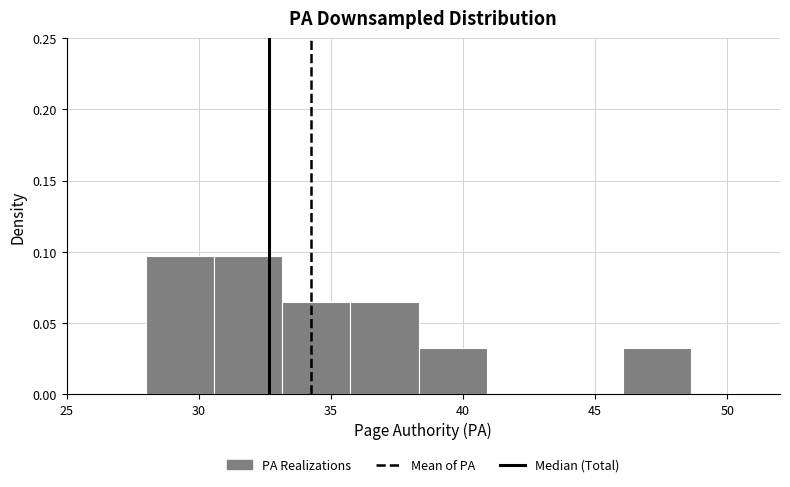

What is the height of the bar covering 35.5 to 38.5 on the x-axis? Neither the bar edges nor the heights are printed on the chart, so give them approximately, as read against the axes.

0.065